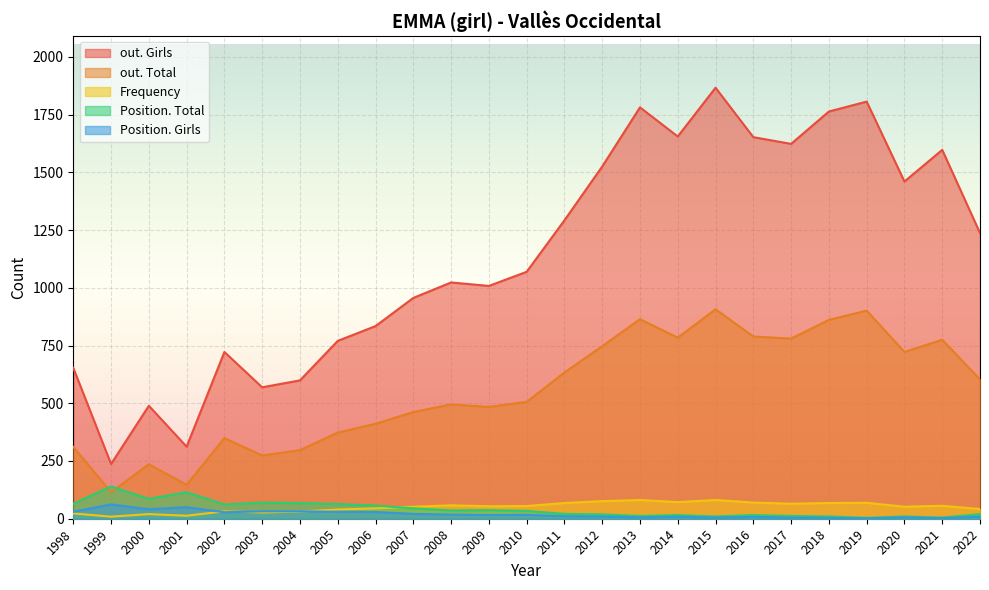

How many categories are shown in the chart?

25